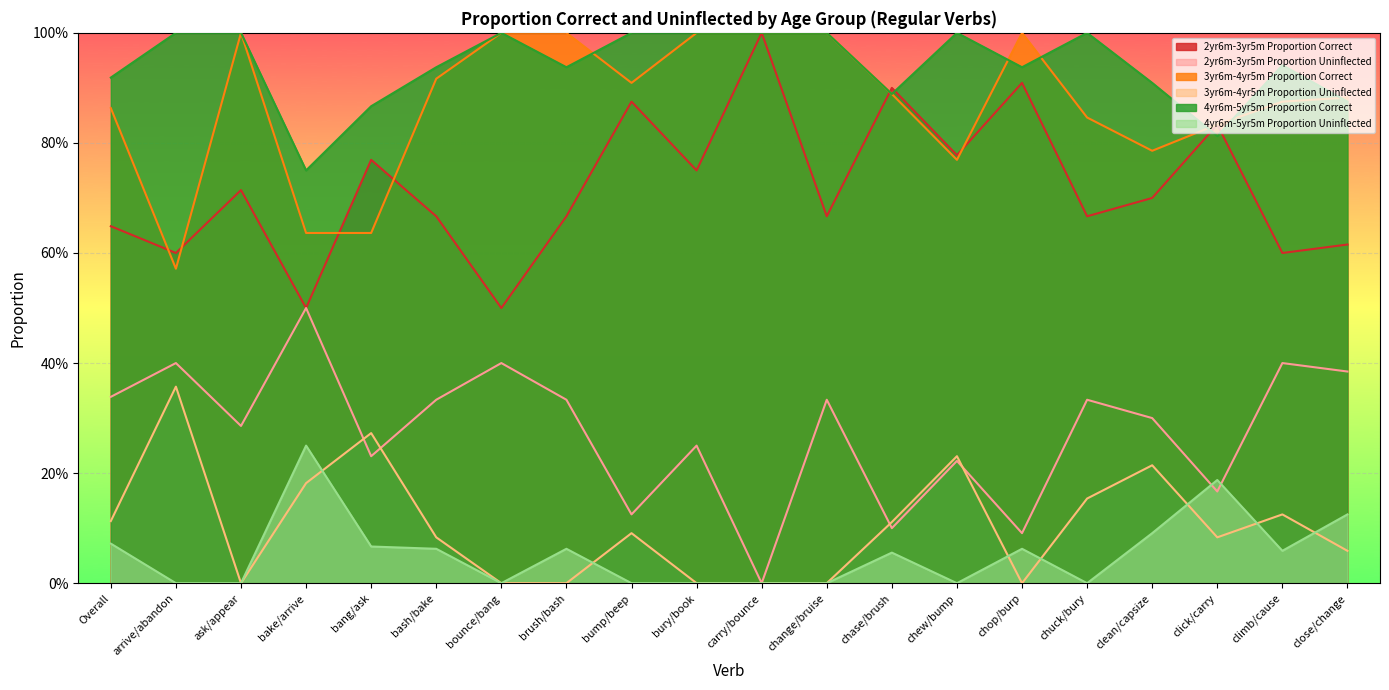

Reading left to right, extract all data points from this chart.

2yr6m-3yr5m Proportion Correct: Overall=0.6	arrive/abandon=0.6	ask/appear=0.7	bake/arrive=0.5	bang/ask=0.8	bash/bake=0.7	bounce/bang=0.5	brush/bash=0.7	bump/beep=0.9	bury/book=0.8	carry/bounce=1.0	change/bruise=0.7	chase/brush=0.9	chew/bump=0.8	chop/burp=0.9	chuck/bury=0.7	clean/capsize=0.7	click/carry=0.8	climb/cause=0.6	close/change=0.6
2yr6m-3yr5m Proportion Uninflected: Overall=0.3	arrive/abandon=0.4	ask/appear=0.3	bake/arrive=0.5	bang/ask=0.2	bash/bake=0.3	bounce/bang=0.4	brush/bash=0.3	bump/beep=0.1	bury/book=0.2	carry/bounce=0.0	change/bruise=0.3	chase/brush=0.1	chew/bump=0.2	chop/burp=0.1	chuck/bury=0.3	clean/capsize=0.3	click/carry=0.2	climb/cause=0.4	close/change=0.4
3yr6m-4yr5m Proportion Correct: Overall=0.9	arrive/abandon=0.6	ask/appear=1.0	bake/arrive=0.6	bang/ask=0.6	bash/bake=0.9	bounce/bang=1.0	brush/bash=1.0	bump/beep=0.9	bury/book=1.0	carry/bounce=1.0	change/bruise=1.0	chase/brush=0.9	chew/bump=0.8	chop/burp=1.0	chuck/bury=0.8	clean/capsize=0.8	click/carry=0.8	climb/cause=0.9	close/change=0.9
3yr6m-4yr5m Proportion Uninflected: Overall=0.1	arrive/abandon=0.4	ask/appear=0.0	bake/arrive=0.2	bang/ask=0.3	bash/bake=0.1	bounce/bang=0.0	brush/bash=0.0	bump/beep=0.1	bury/book=0.0	carry/bounce=0.0	change/bruise=0.0	chase/brush=0.1	chew/bump=0.2	chop/burp=0.0	chuck/bury=0.2	clean/capsize=0.2	click/carry=0.1	climb/cause=0.1	close/change=0.1
4yr6m-5yr5m Proportion Correct: Overall=0.9	arrive/abandon=1.0	ask/appear=1.0	bake/arrive=0.8	bang/ask=0.9	bash/bake=0.9	bounce/bang=1.0	brush/bash=0.9	bump/beep=1.0	bury/book=1.0	carry/bounce=1.0	change/bruise=1.0	chase/brush=0.9	chew/bump=1.0	chop/burp=0.9	chuck/bury=1.0	clean/capsize=0.9	click/carry=0.8	climb/cause=0.9	close/change=0.9
4yr6m-5yr5m Proportion Uninflected: Overall=0.1	arrive/abandon=0.0	ask/appear=0.0	bake/arrive=0.2	bang/ask=0.1	bash/bake=0.1	bounce/bang=0.0	brush/bash=0.1	bump/beep=0.0	bury/book=0.0	carry/bounce=0.0	change/bruise=0.0	chase/brush=0.1	chew/bump=0.0	chop/burp=0.1	chuck/bury=0.0	clean/capsize=0.1	click/carry=0.2	climb/cause=0.1	close/change=0.1